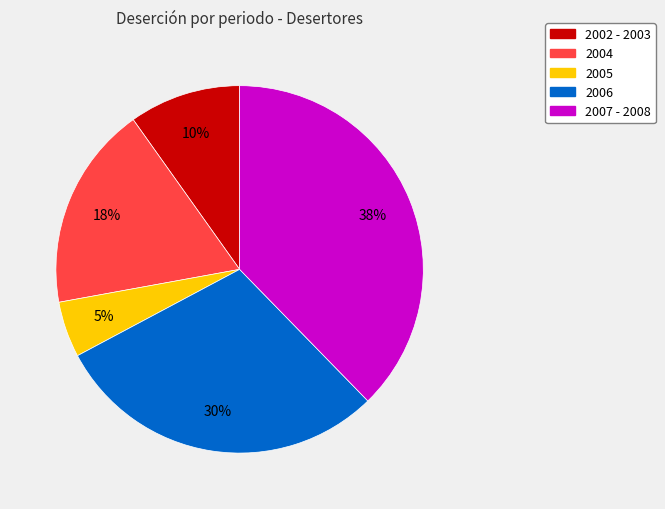

Is there any slice that represents more than half of the pie?

No